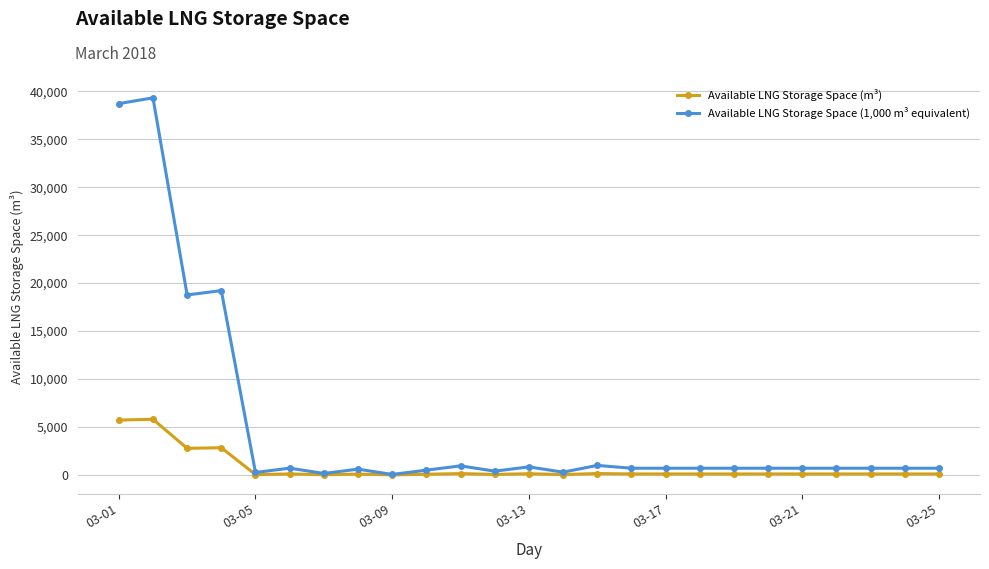

In Available LNG Storage Space (m³), how many points are higher than both neighbors (excluding endpoints)?

7